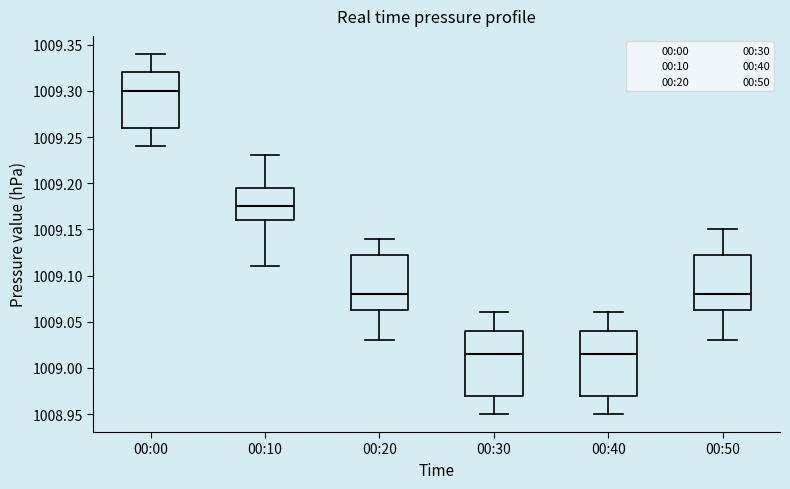

Where does the median line of the box for 00:50 sit on the y-axis? The values are not printed on the chart, so give them approximately, as read against the axis.

1009.080